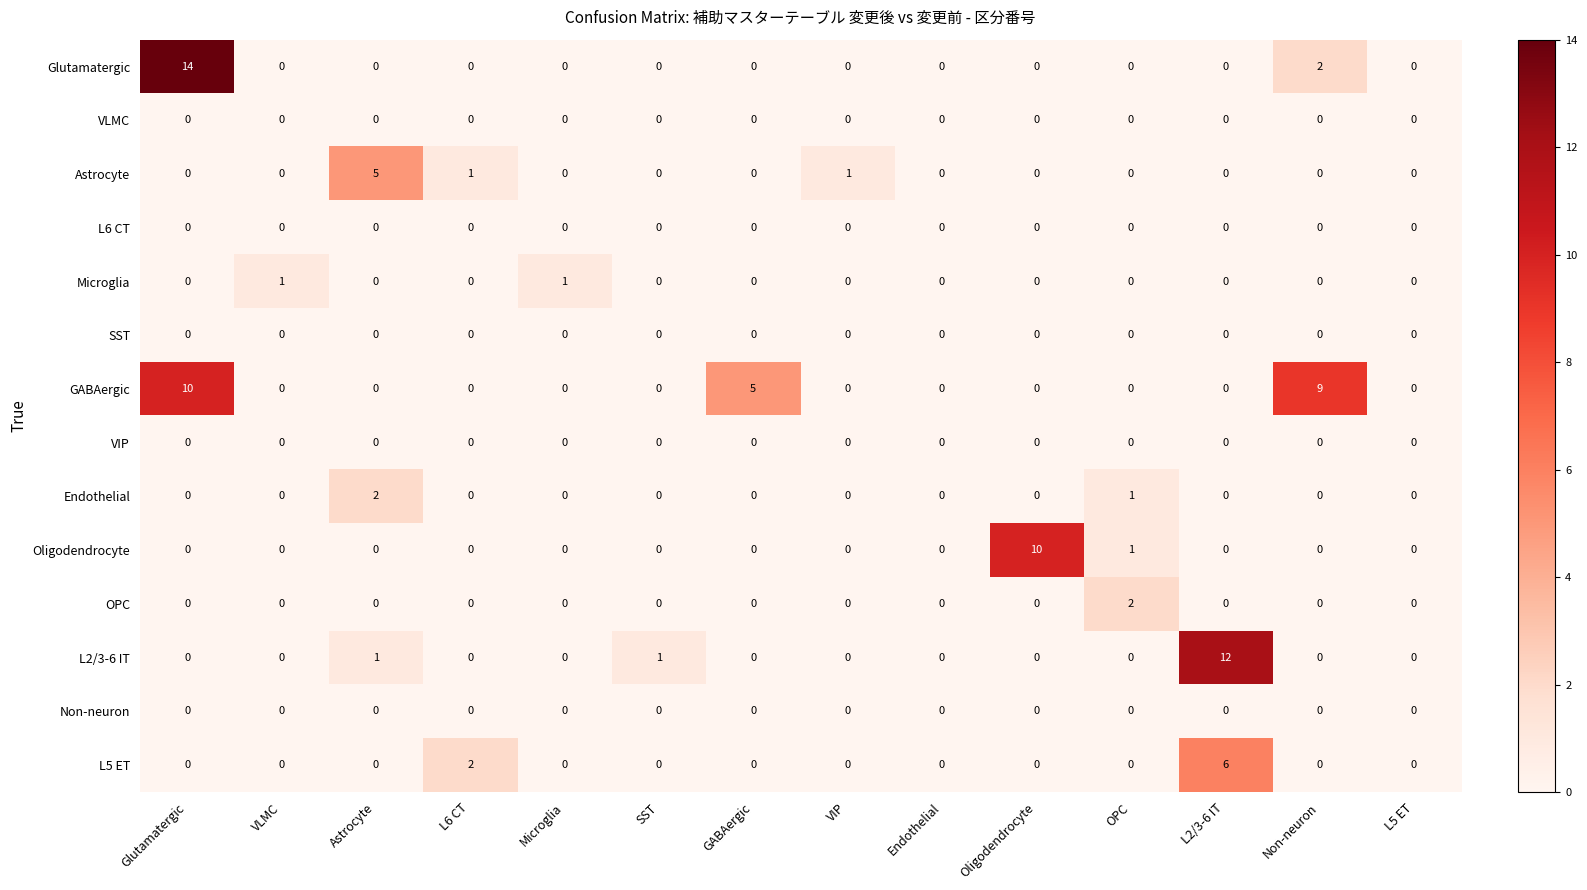

How many L5 ET values are between 0 and 1?

12